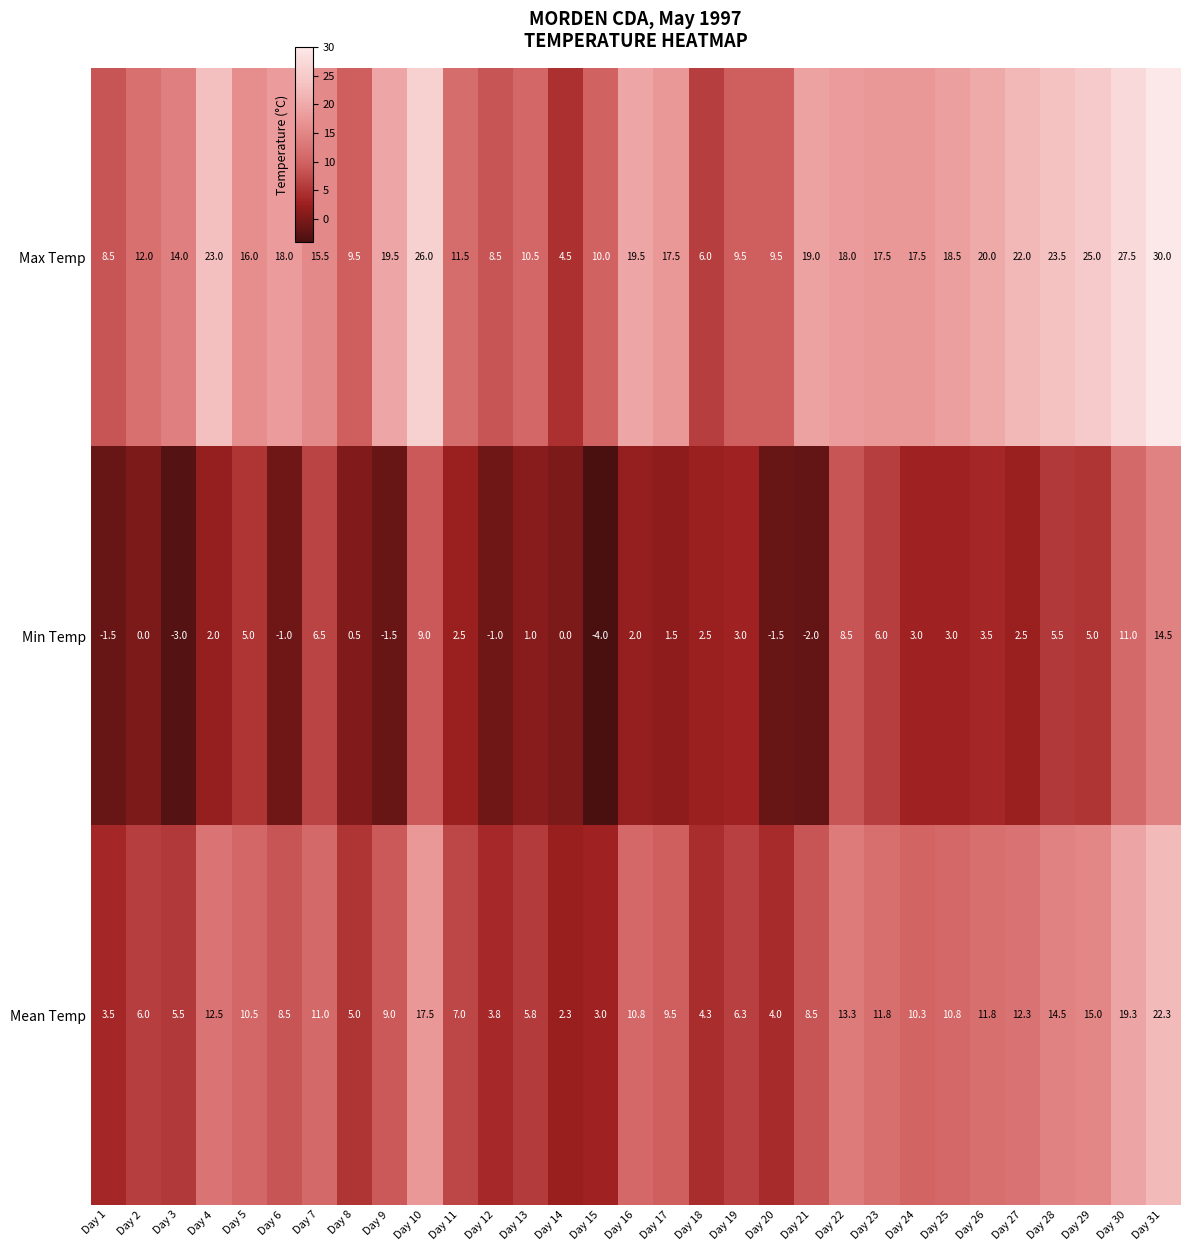

Which series has the widest spread of values?

Max Temp